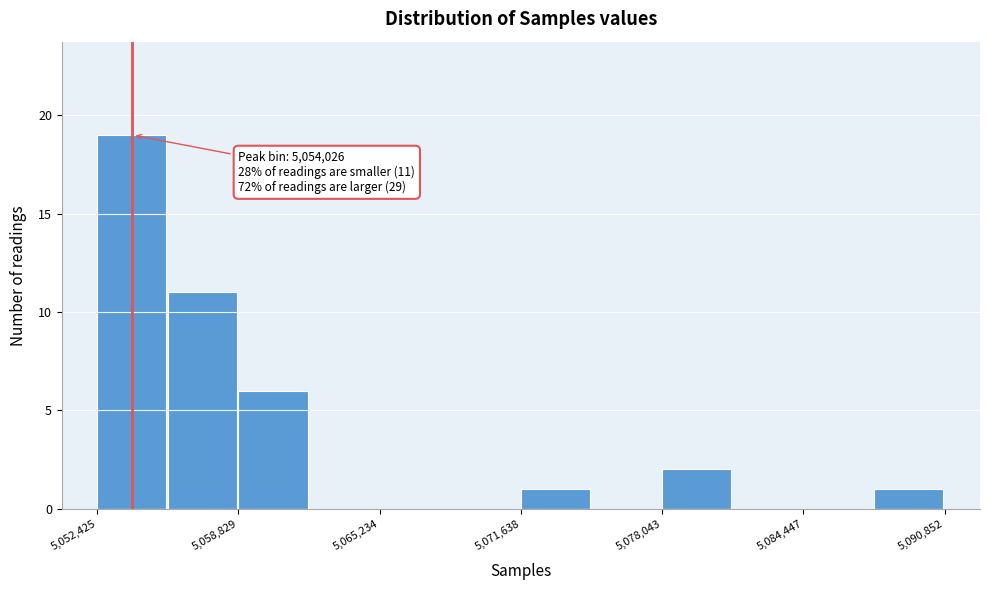

Read against the x-axis, roughly where is the centre of the tallest bar?

5054000